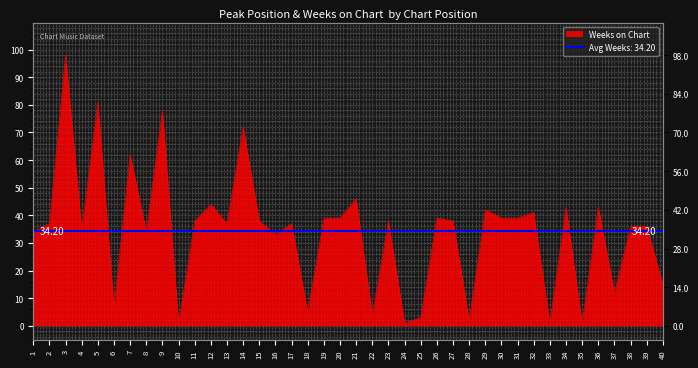

True or false: the data shows 33 at 16.

True